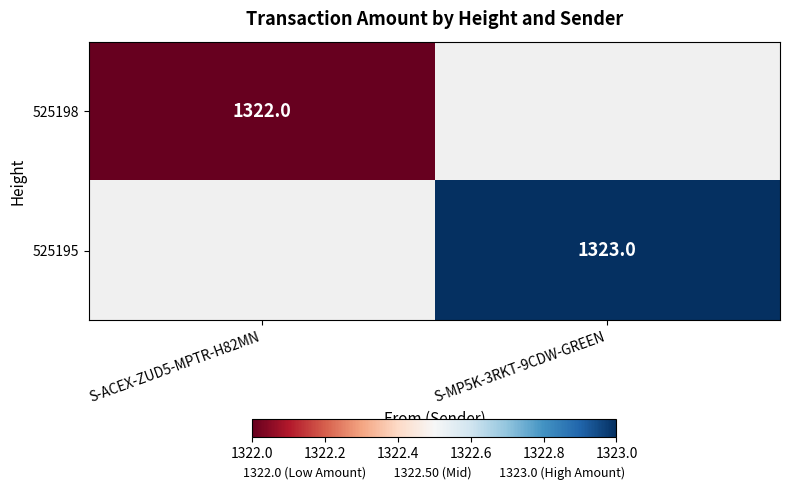

At how many categories does at least one series exceed 1188?

2